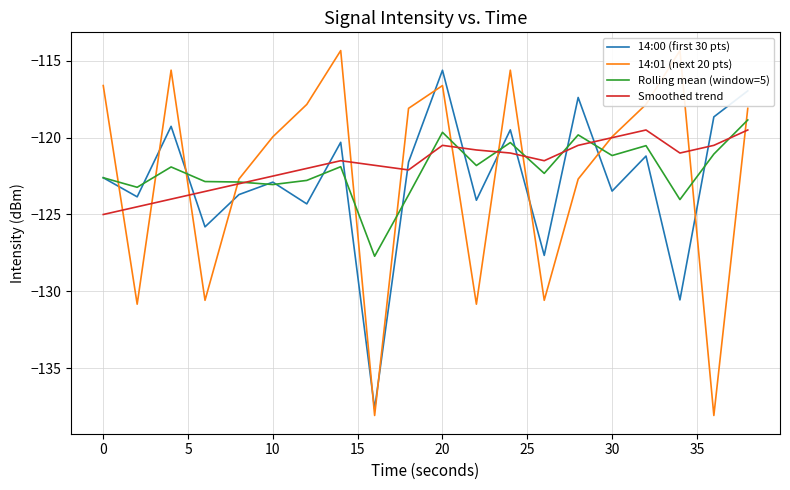

Rank the series by their average value, from highest to lowest.

Smoothed trend, Rolling mean (window=5), 14:01 (next 20 pts), 14:00 (first 30 pts)